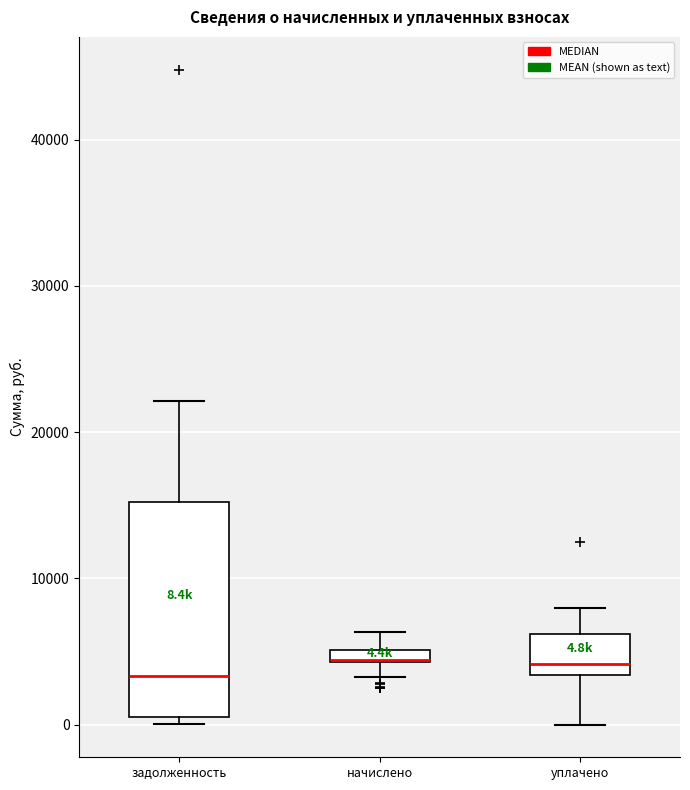

Comparing the boxes themselves (not the whiskers), which one is the tallest?

задолженность